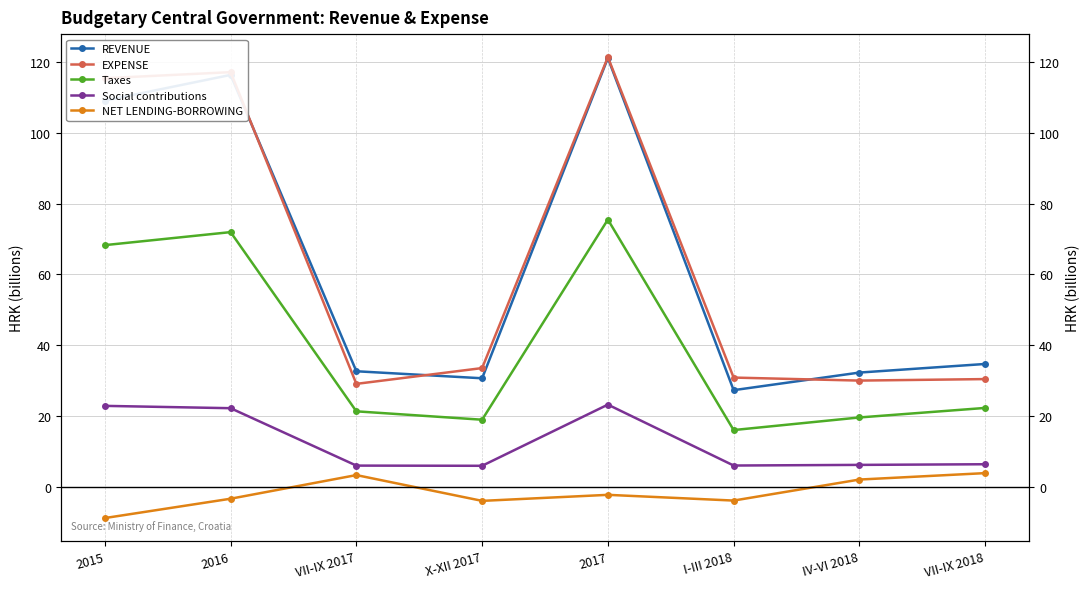

What are all the series names shown in the legend?

REVENUE, EXPENSE, Taxes, Social contributions, NET LENDING-BORROWING